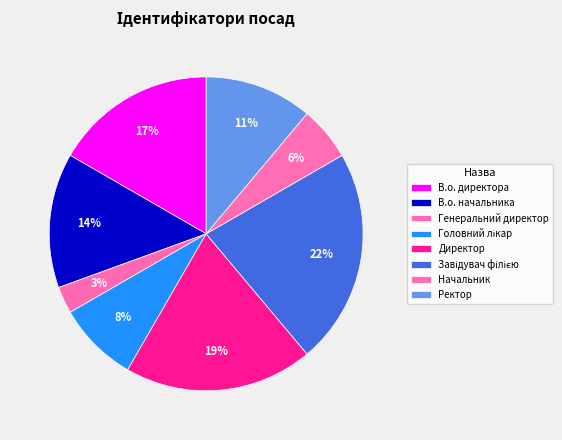

Is it true that Директор is 27% of the pie?

False